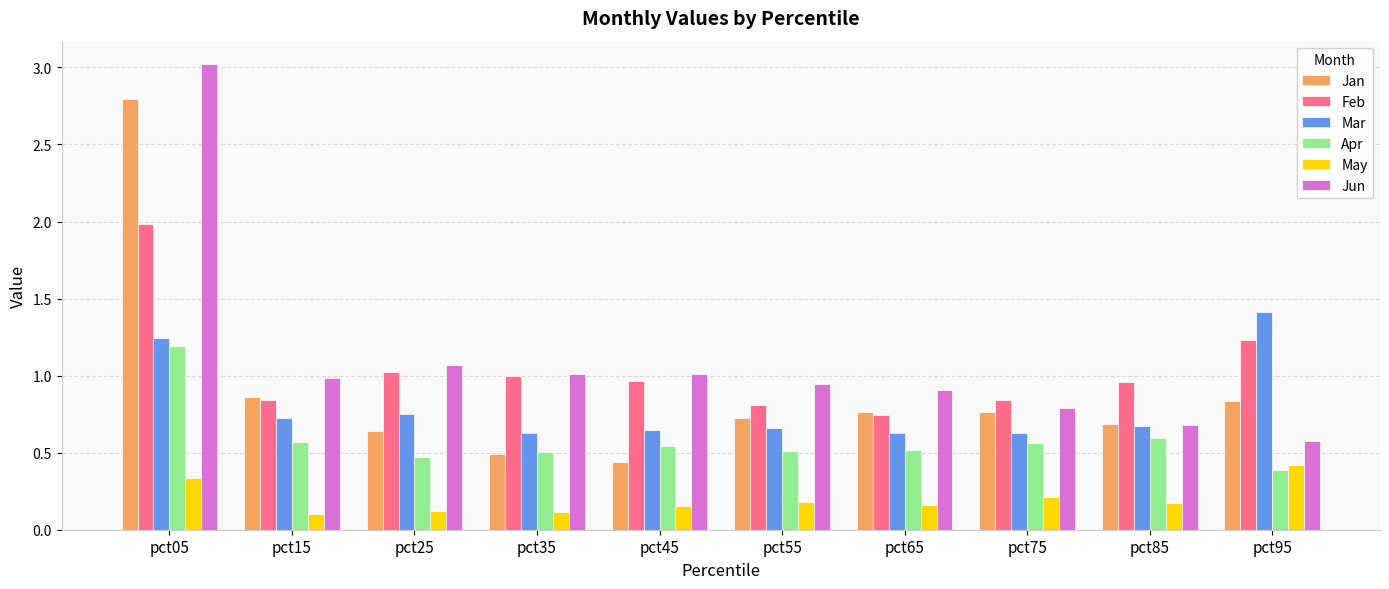

Where is Apr nearest to the value 0?

pct95